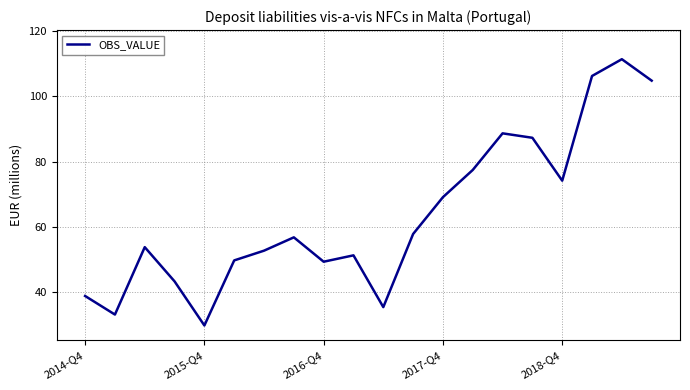

What is the maximum value shown in the chart?

111.4